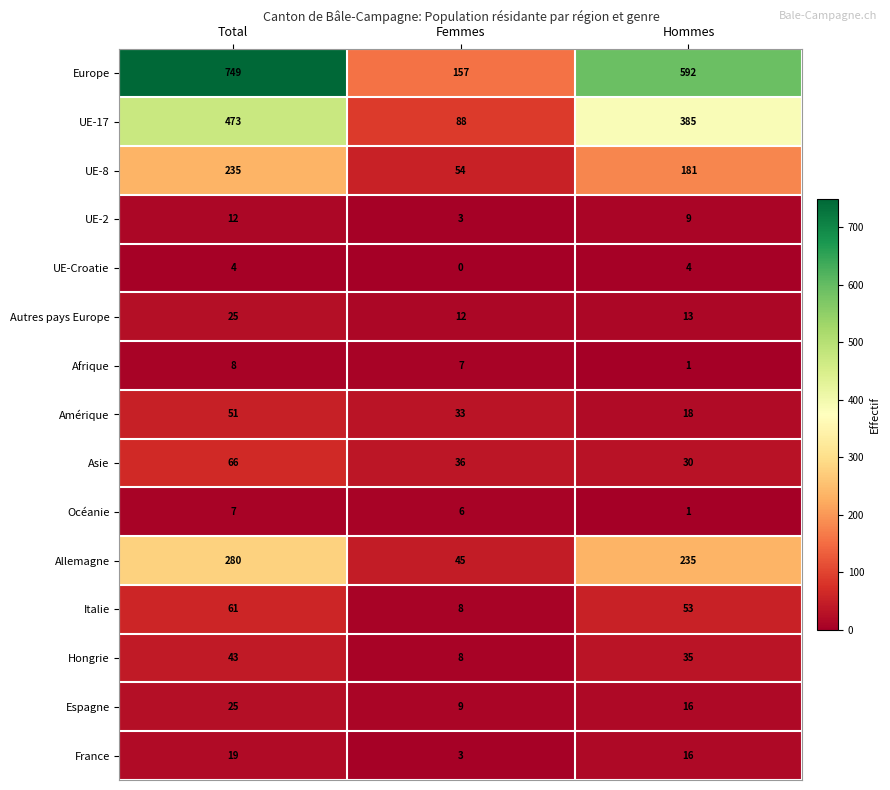

Read the Amérique value at Femmes.

33